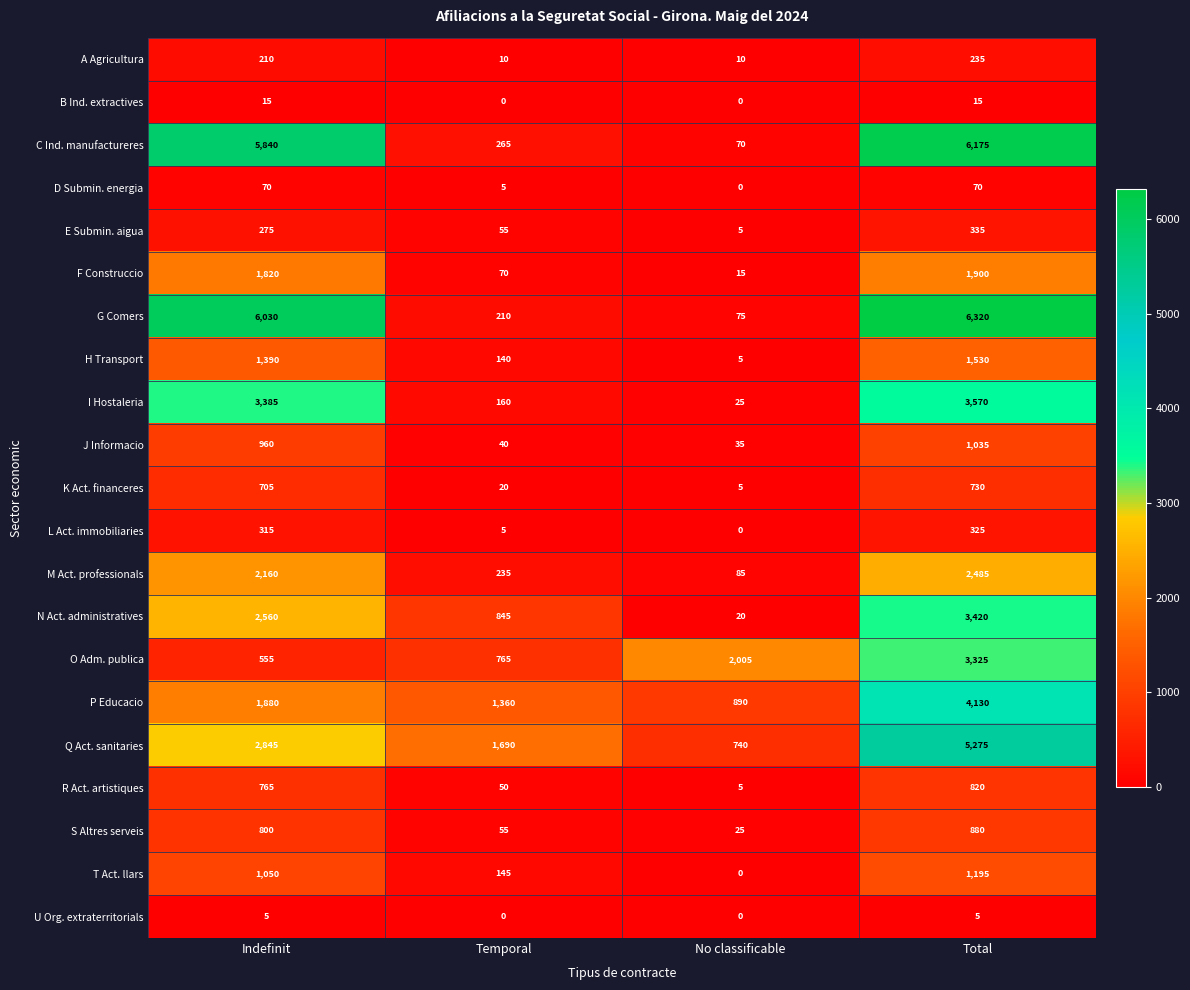

Which series has the widest spread of values?

G Comers